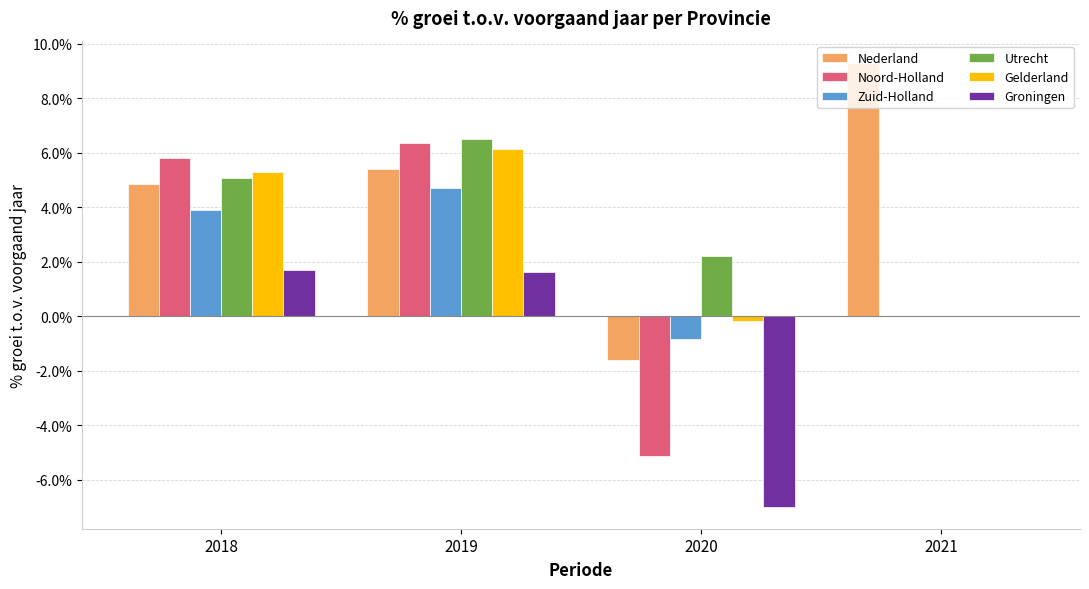

Reading left to right, what are all the values shown in this chart?

Nederland: 0.0	0.1	-0.0	0.1
Noord-Holland: 0.1	0.1	-0.1	0.0
Zuid-Holland: 0.0	0.0	-0.0	0.0
Utrecht: 0.1	0.1	0.0	0.0
Gelderland: 0.1	0.1	-0.0	0.0
Groningen: 0.0	0.0	-0.1	0.0